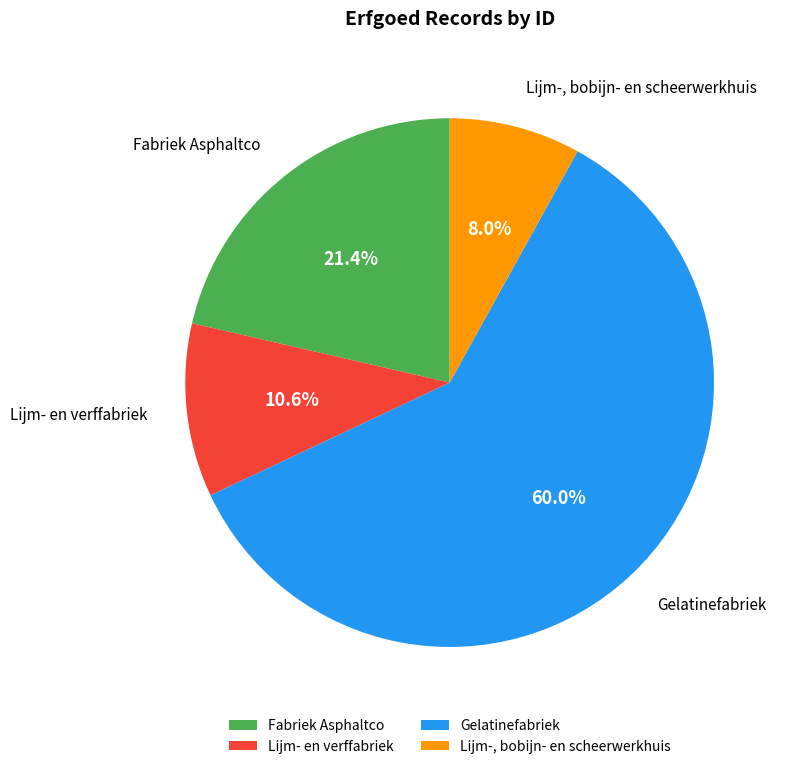

Count the number of slices in the pie.

4